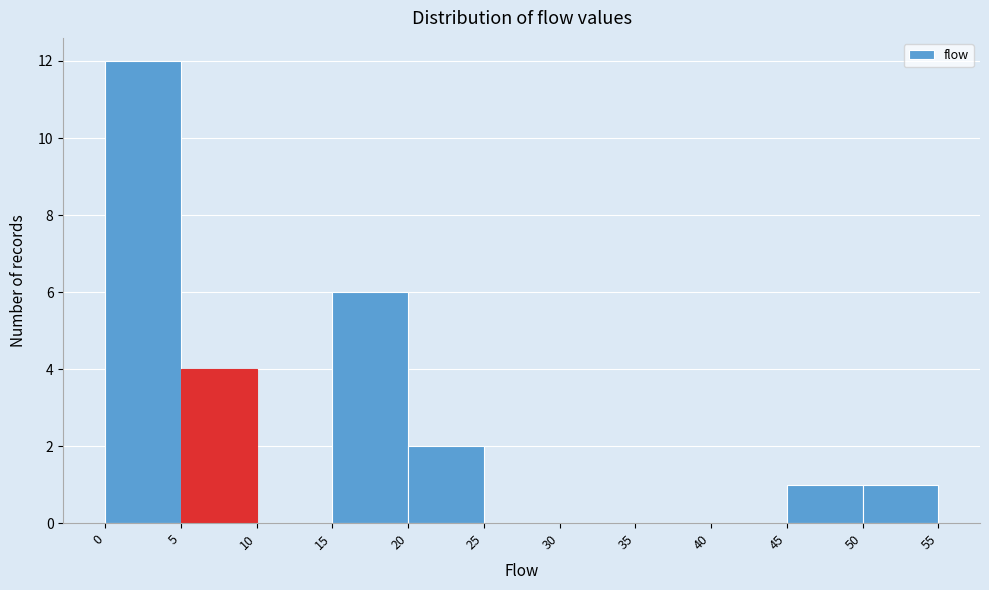

How tall is the bar that spans 15 to 20 on the x-axis? The values are not printed on the chart, so give them approximately, as read against the axis.

6